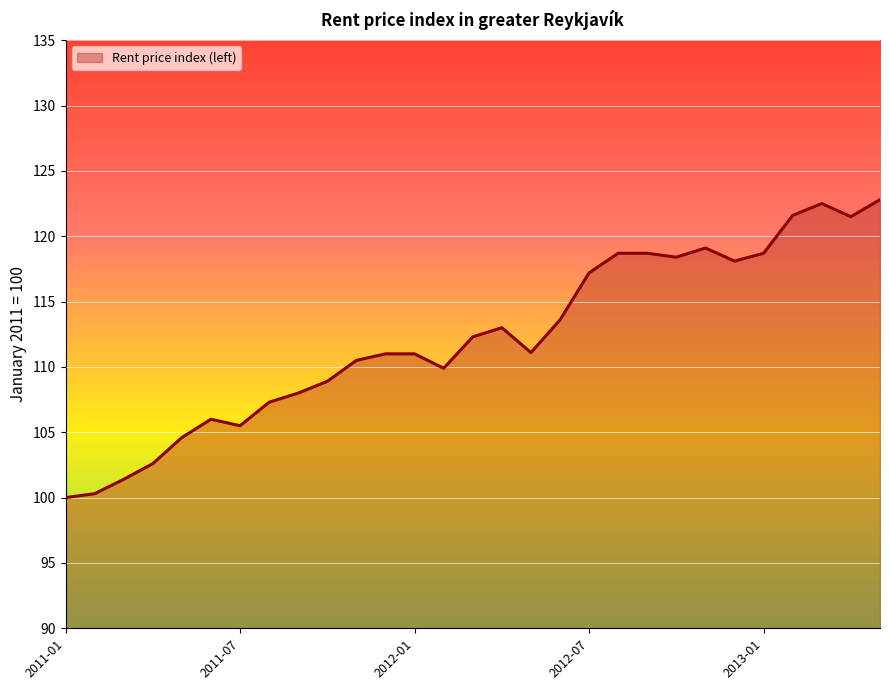

What is the greatest value displayed?

122.8